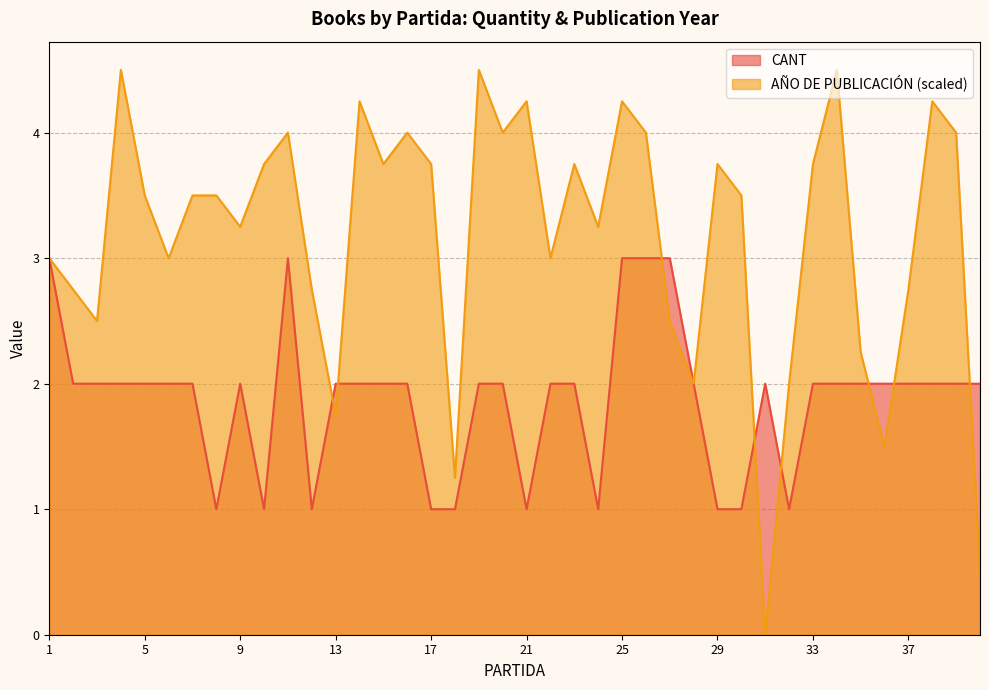

Which series has the widest spread of values?

AÑO DE PUBLICACIÓN (scaled)